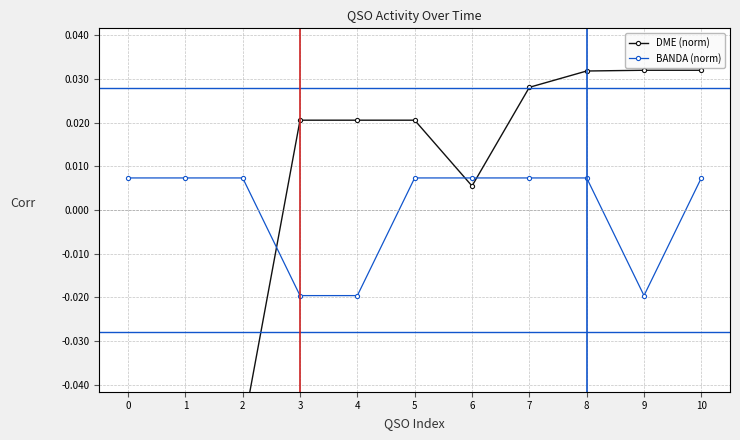

Rank the series by their maximum value, from highest to lowest.

DME (norm), BANDA (norm)